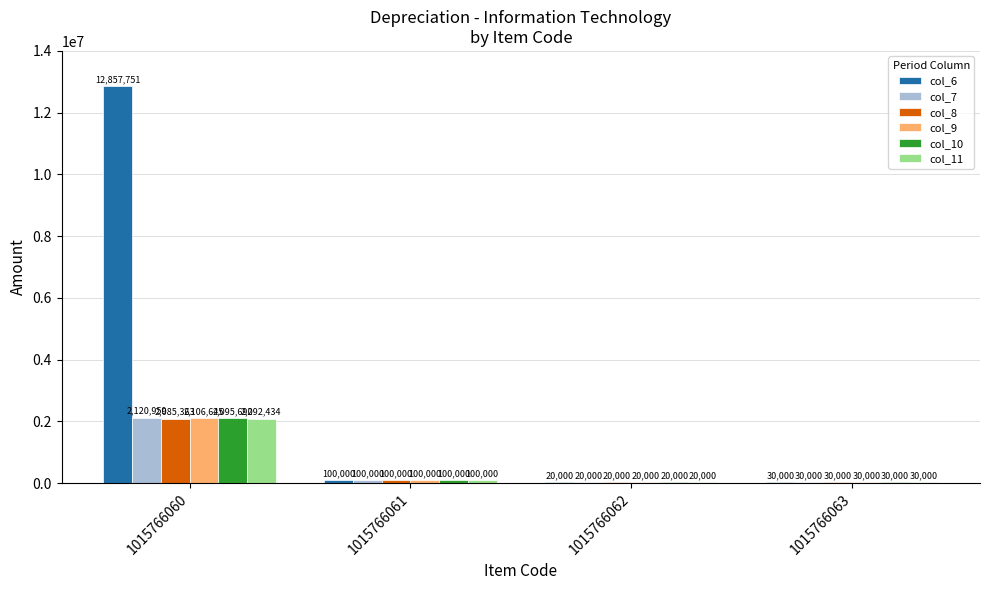

Where is col_11 nearest to the value 1056217?

1015766061